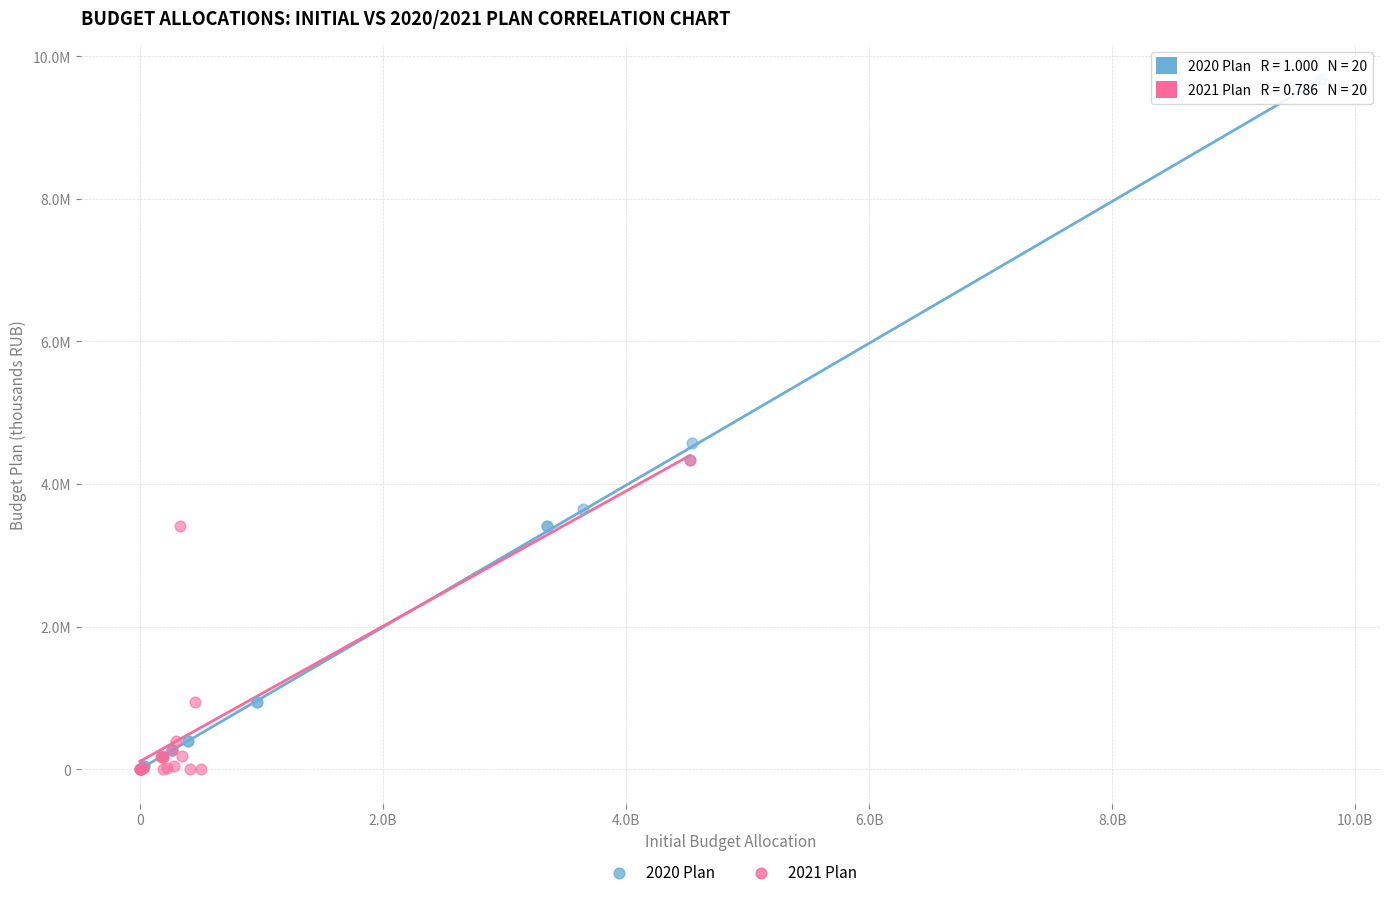

What are all the series names shown in the legend?

2020 Plan, 2021 Plan